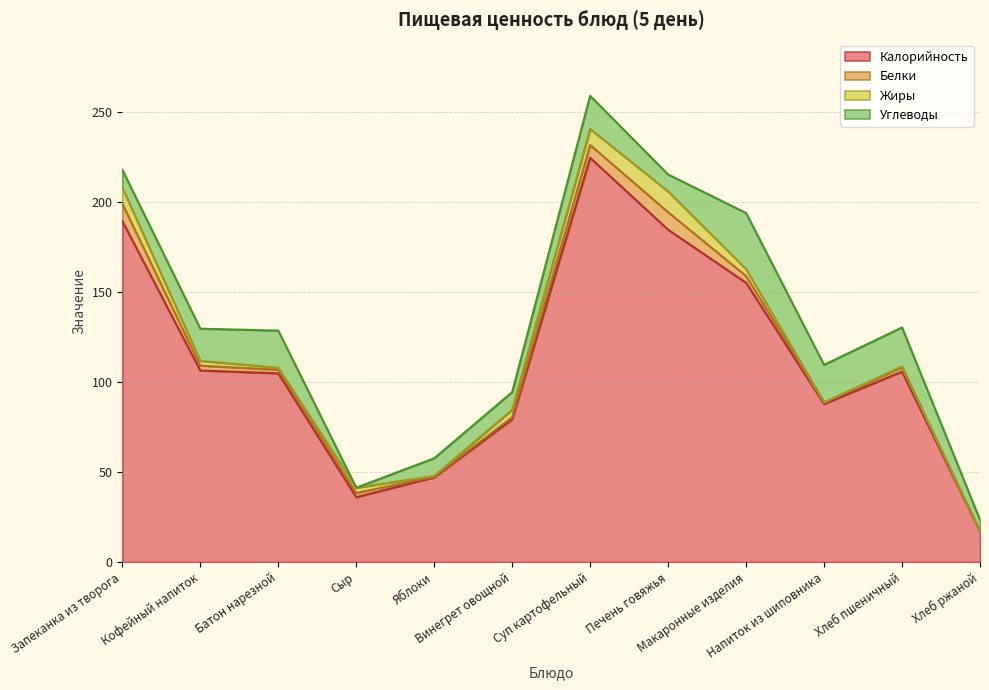

At which category does the chart reach its peak across all series?

Суп картофельный